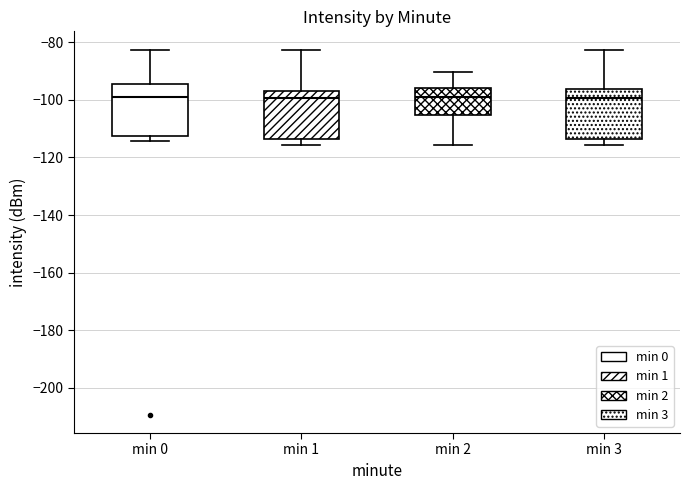

Where does the upper whisker of the box for min 1 end on the y-axis? The values are not printed on the chart, so give them approximately, as read against the axis.

-82